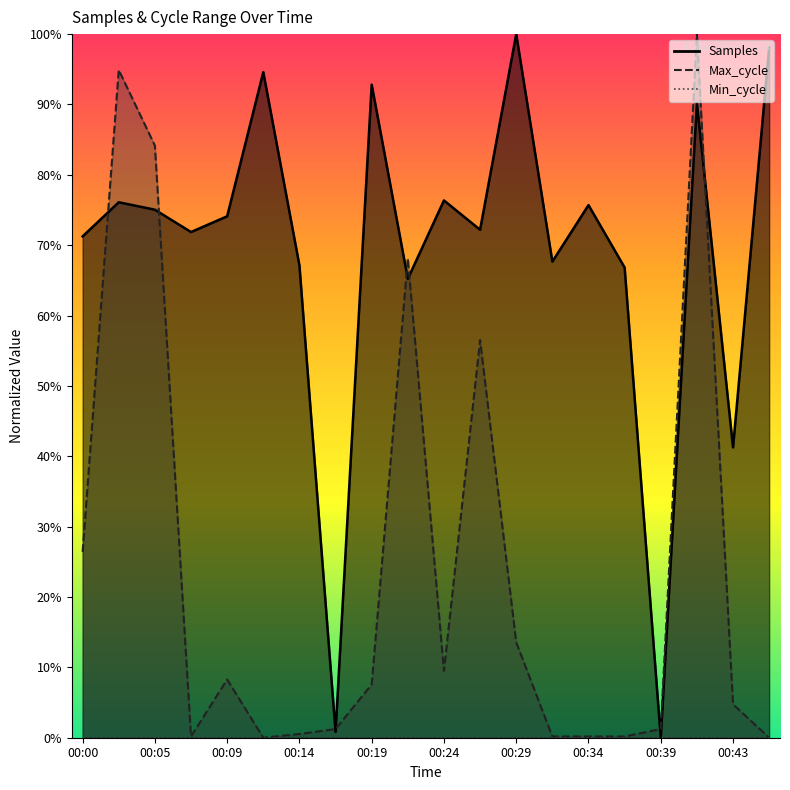

What is the value of the Samples point at the 5th from the left?

74.1